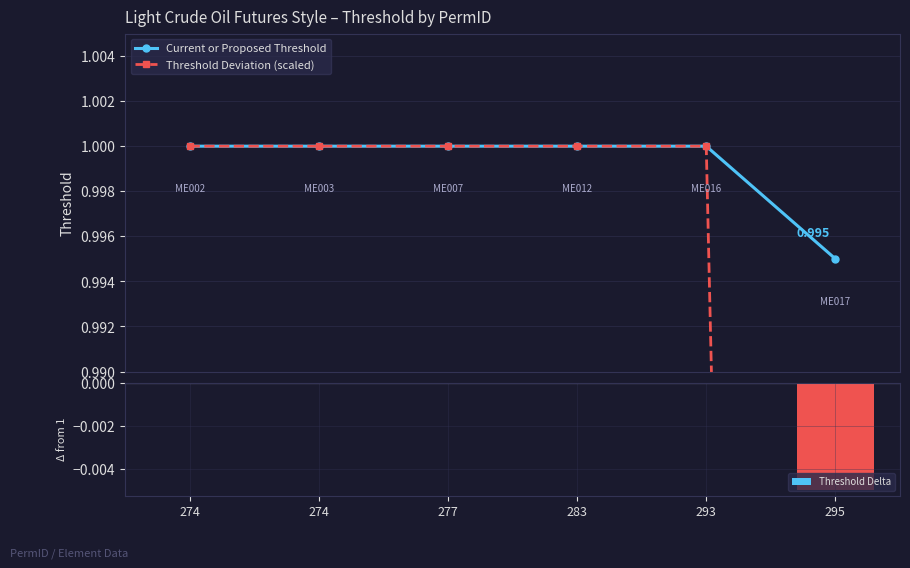

List the labels in order of Threshold Deviation (scaled) value, largest first.

274, 274, 277, 283, 293, 295